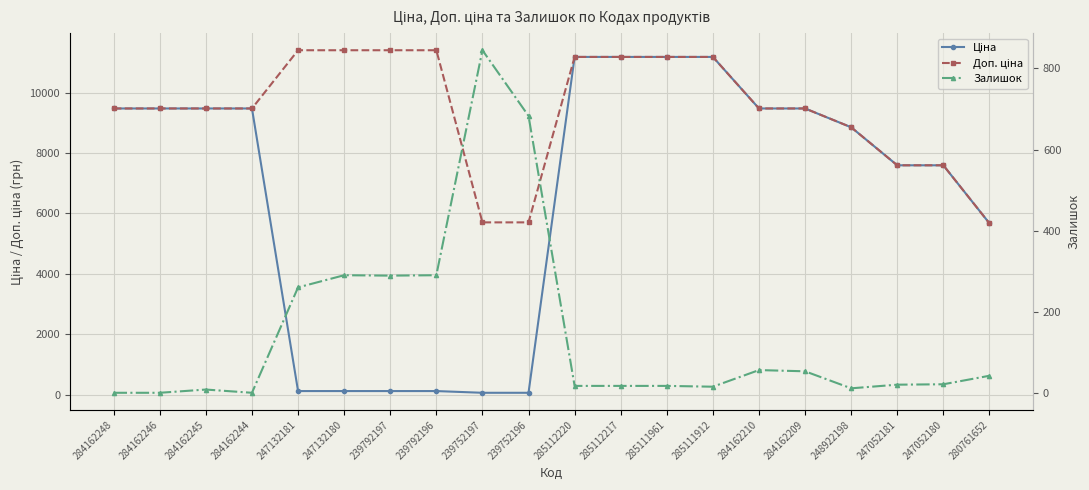

At 239792196, list the series in order from smallest to largest.

Ціна, Залишок, Доп. ціна